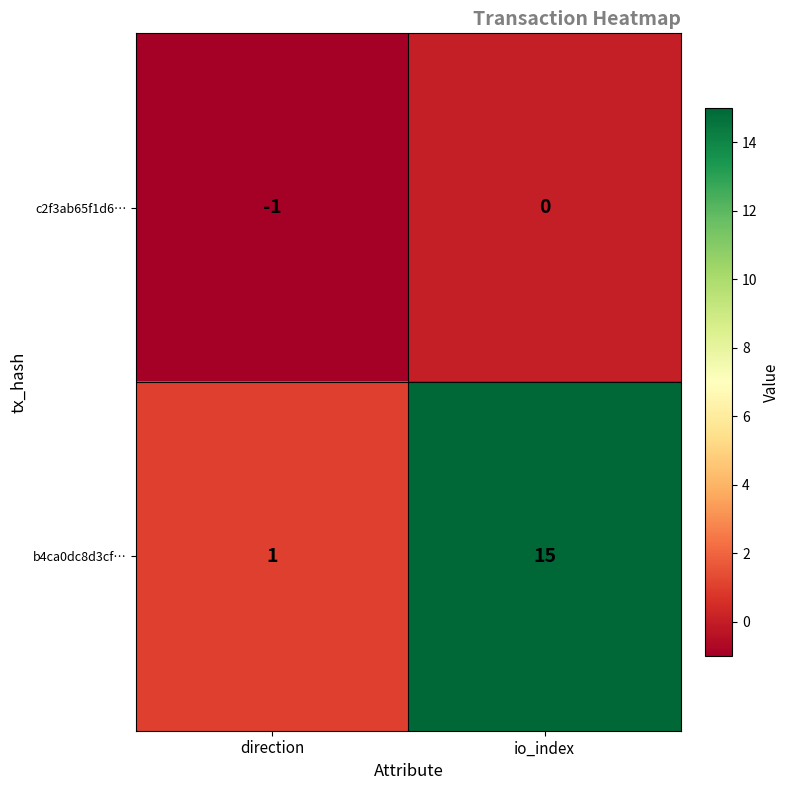

Reading left to right, transcribe all the data shown in this chart.

c2f3ab65f1d6…: -1	0
b4ca0dc8d3cf…: 1	15